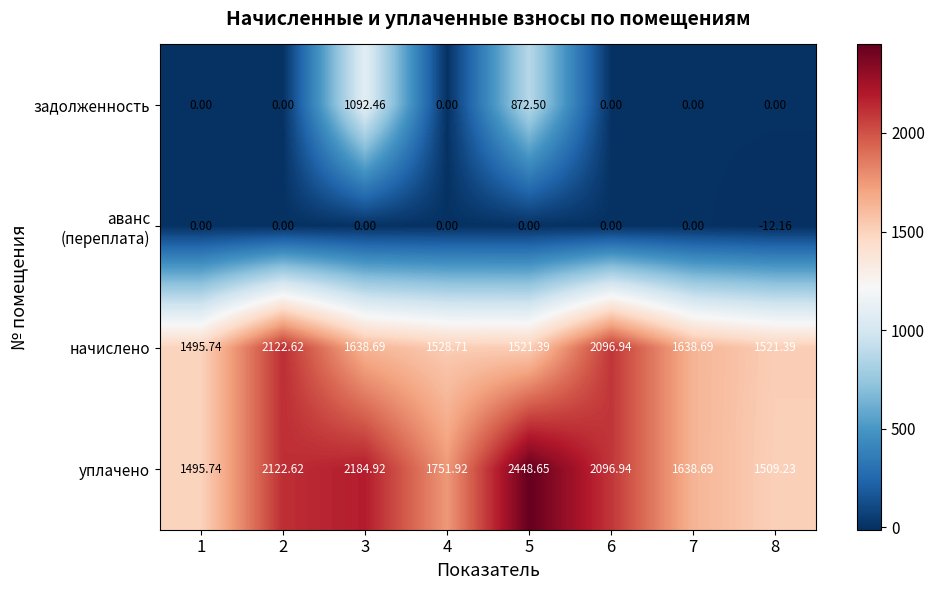

Between 4 and 5, which series saw the biggest shift?

задолженность